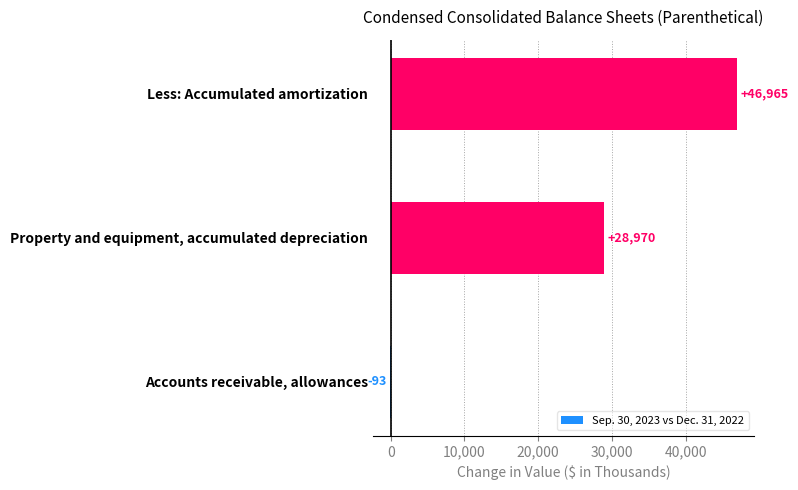

How many values are between -93 and 46965?

3